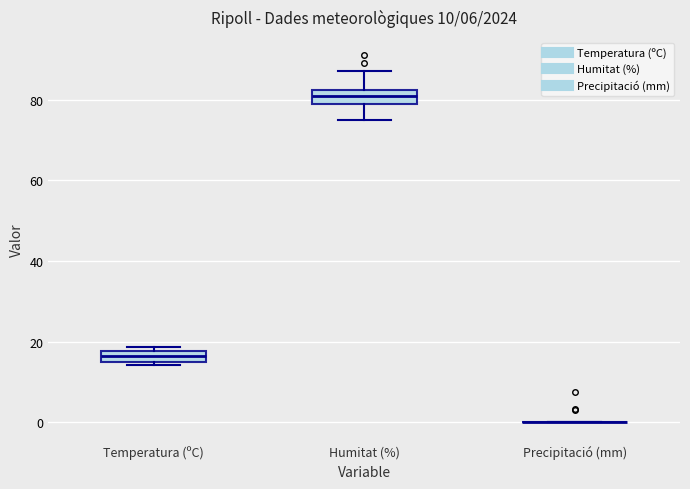

Where does the lower whisker of the box for Humitat (%) end on the y-axis? The values are not printed on the chart, so give them approximately, as read against the axis.

76